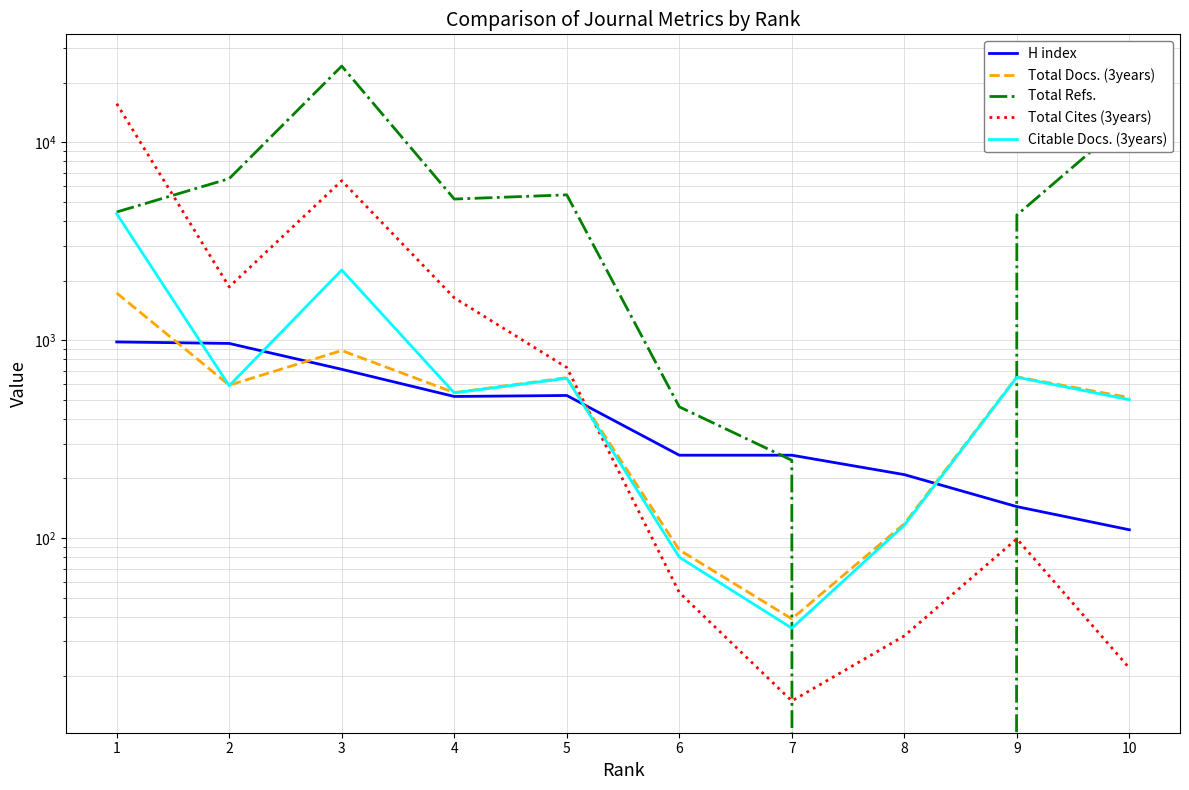

How many values in the Total Docs. (3years) series exceed 592?

4